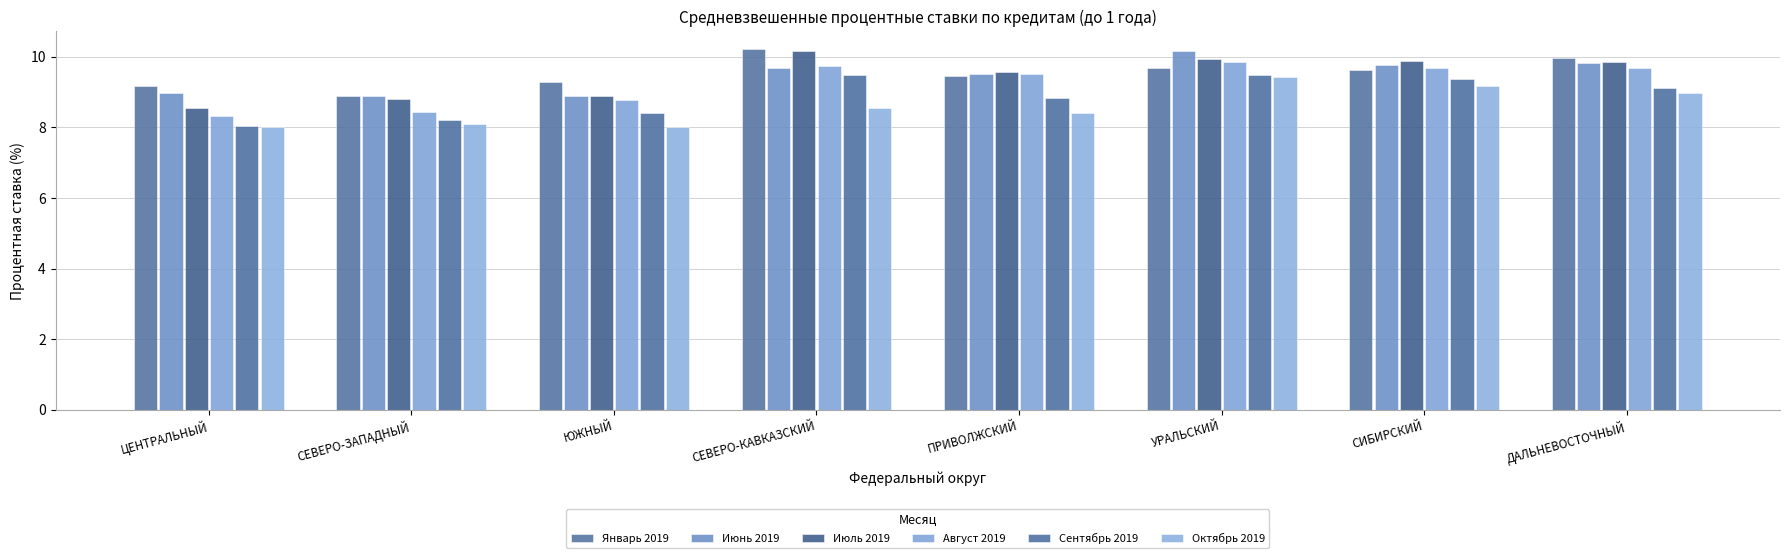

What position from the right is ЦЕНТРАЛЬНЫЙ?

8